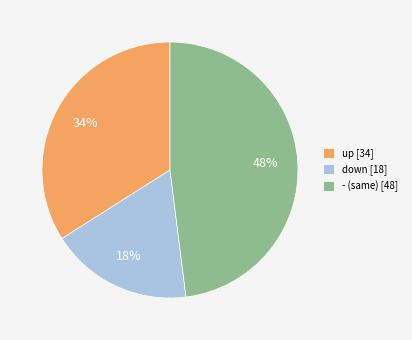

To the nearest percent, what is the average slice percentage?

33%